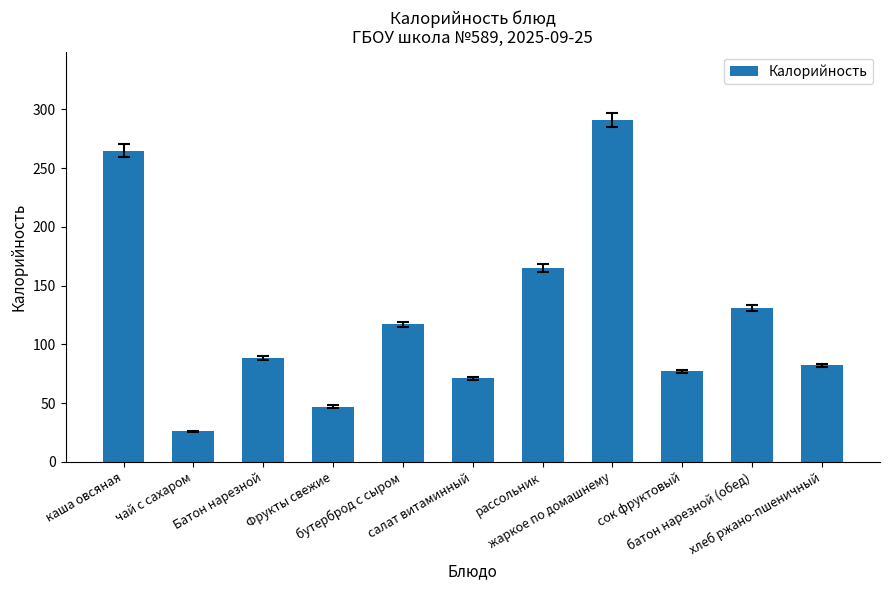

At which label does the data first exceed 88?

каша овсяная